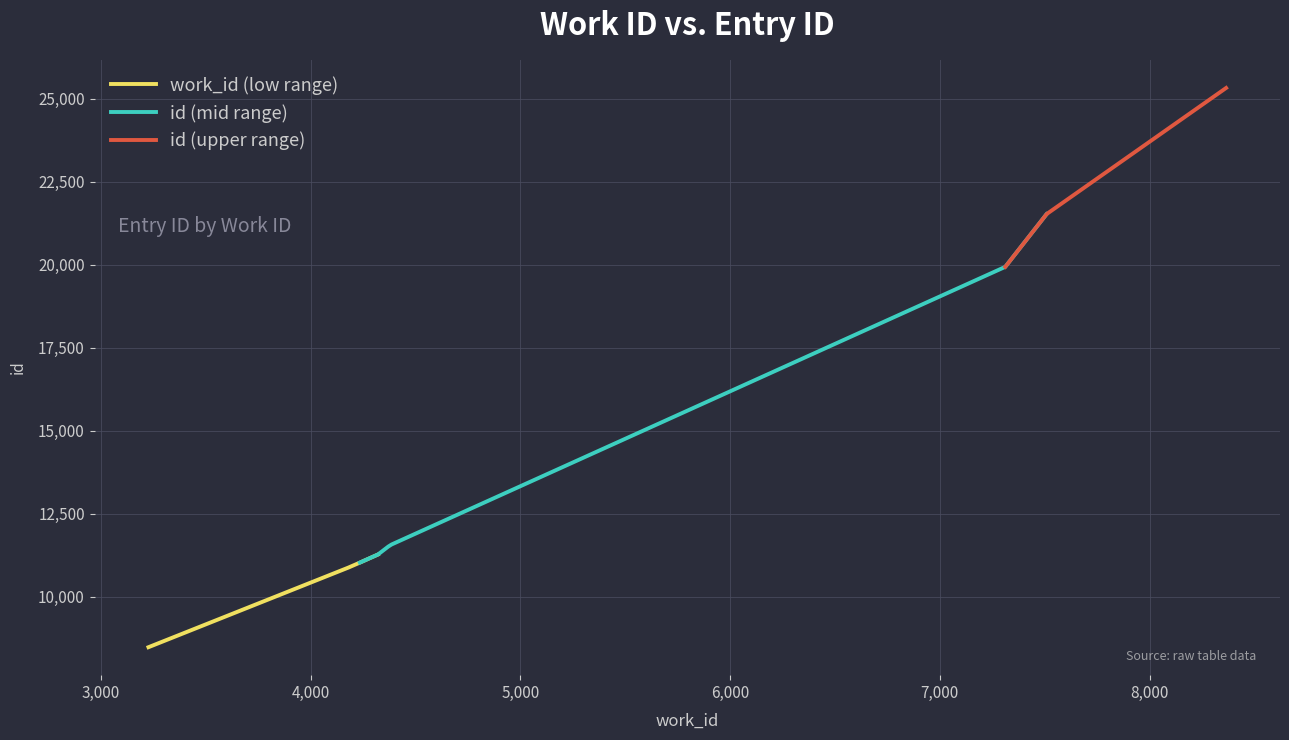

What is the difference between the highest and lowest values at 4386?

7181